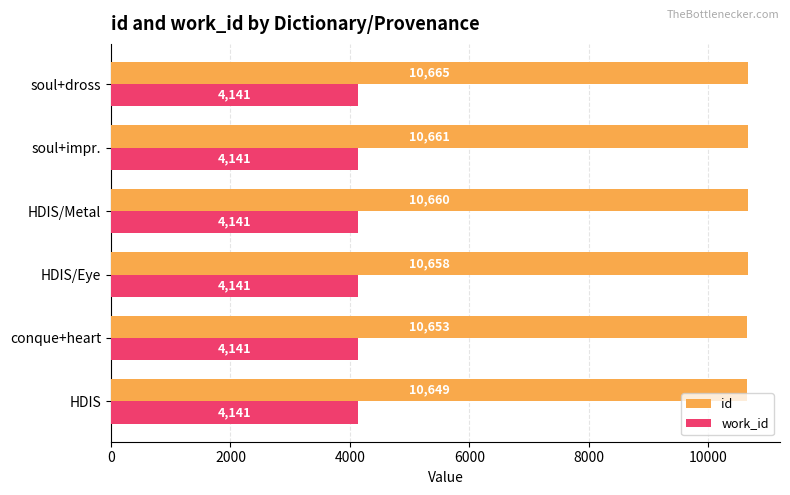

How many data points does each series have?

6